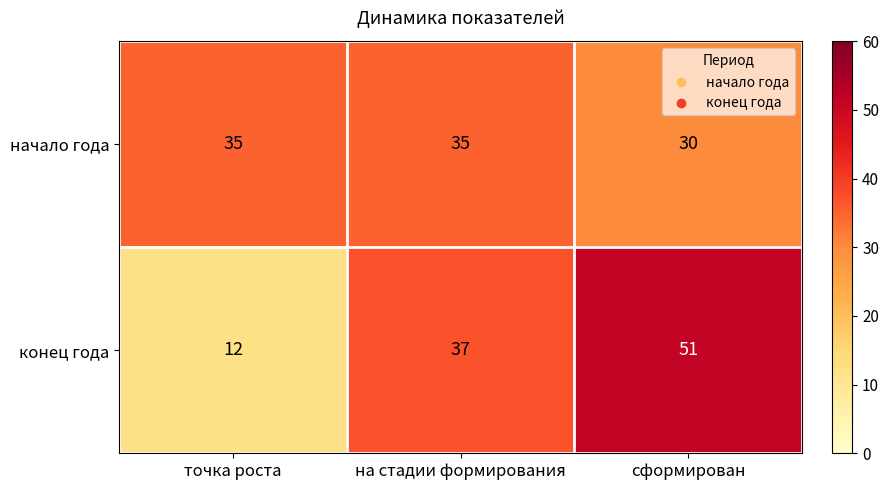

What is the average value of the конец года series?

33